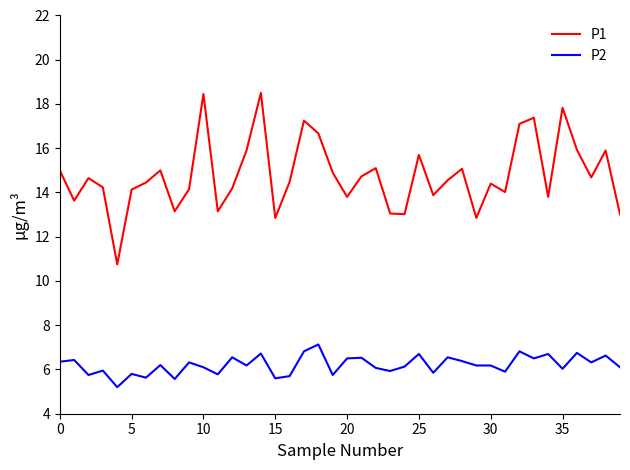

True or false: P2 and P1 cross at least once.

False